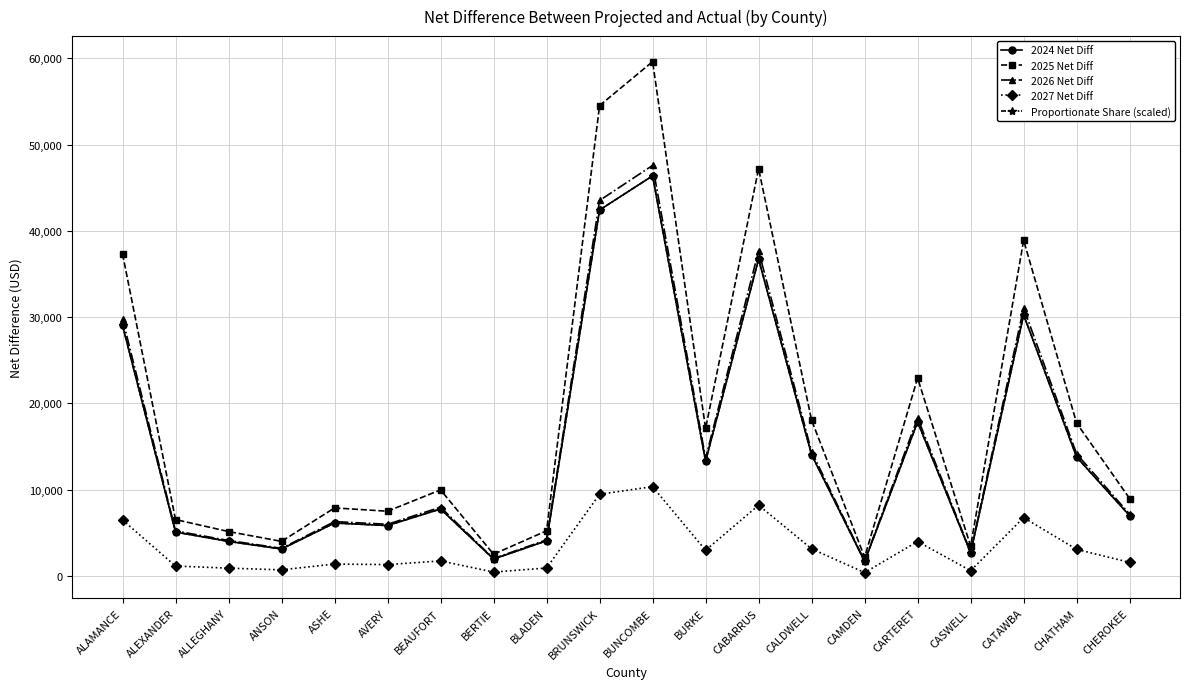

Reading left to right, extract all data points from this chart.

2024 Net Diff: ALAMANCE=29052.3	ALEXANDER=5075.8	ALLEGHANY=3992.5	ANSON=3106.5	ASHE=6124.3	AVERY=5826.7	BEAUFORT=7750.8	BERTIE=1948.2	BLADEN=4060.5	BRUNSWICK=42418.6	BUNCOMBE=46381.2	BURKE=13290.6	CABARRUS=36721.9	CALDWELL=14033.6	CAMDEN=1678.8	CARTERET=17840.1	CASWELL=2677.9	CATAWBA=30262.9	CHATHAM=13771.3	CHEROKEE=6969.0
2025 Net Diff: ALAMANCE=37345.7	ALEXANDER=6524.8	ALLEGHANY=5132.2	ANSON=3993.3	ASHE=7872.6	AVERY=7490.1	BEAUFORT=9963.4	BERTIE=2504.4	BLADEN=5219.7	BRUNSWICK=54527.6	BUNCOMBE=59621.4	BURKE=17084.7	CABARRUS=47204.7	CALDWELL=18039.7	CAMDEN=2158.1	CARTERET=22932.8	CASWELL=3442.3	CATAWBA=38901.9	CHATHAM=17702.5	CHEROKEE=8958.4
2026 Net Diff: ALAMANCE=29809.3	ALEXANDER=5208.1	ALLEGHANY=4096.5	ANSON=3187.5	ASHE=6283.9	AVERY=5978.6	BEAUFORT=7952.7	BERTIE=1999.0	BLADEN=4166.3	BRUNSWICK=43523.9	BUNCOMBE=47589.7	BURKE=13637.0	CABARRUS=37678.7	CALDWELL=14399.3	CAMDEN=1722.6	CARTERET=18304.9	CASWELL=2747.7	CATAWBA=31051.5	CHATHAM=14130.1	CHEROKEE=7150.6
2027 Net Diff: ALAMANCE=6476.6	ALEXANDER=1131.6	ALLEGHANY=890.0	ANSON=692.5	ASHE=1365.3	AVERY=1299.0	BEAUFORT=1727.9	BERTIE=434.3	BLADEN=905.2	BRUNSWICK=9456.4	BUNCOMBE=10339.8	BURKE=2962.9	CABARRUS=8186.4	CALDWELL=3128.5	CAMDEN=374.3	CARTERET=3977.1	CASWELL=597.0	CATAWBA=6746.5	CHATHAM=3070.0	CHEROKEE=1553.6
Proportionate Share (scaled): ALAMANCE=29052.3	ALEXANDER=5075.8	ALLEGHANY=3992.5	ANSON=3106.5	ASHE=6124.3	AVERY=5826.7	BEAUFORT=7750.8	BERTIE=1948.2	BLADEN=4060.5	BRUNSWICK=42418.6	BUNCOMBE=46381.2	BURKE=13290.6	CABARRUS=36721.9	CALDWELL=14033.6	CAMDEN=1678.8	CARTERET=17840.1	CASWELL=2677.9	CATAWBA=30262.9	CHATHAM=13771.3	CHEROKEE=6969.0